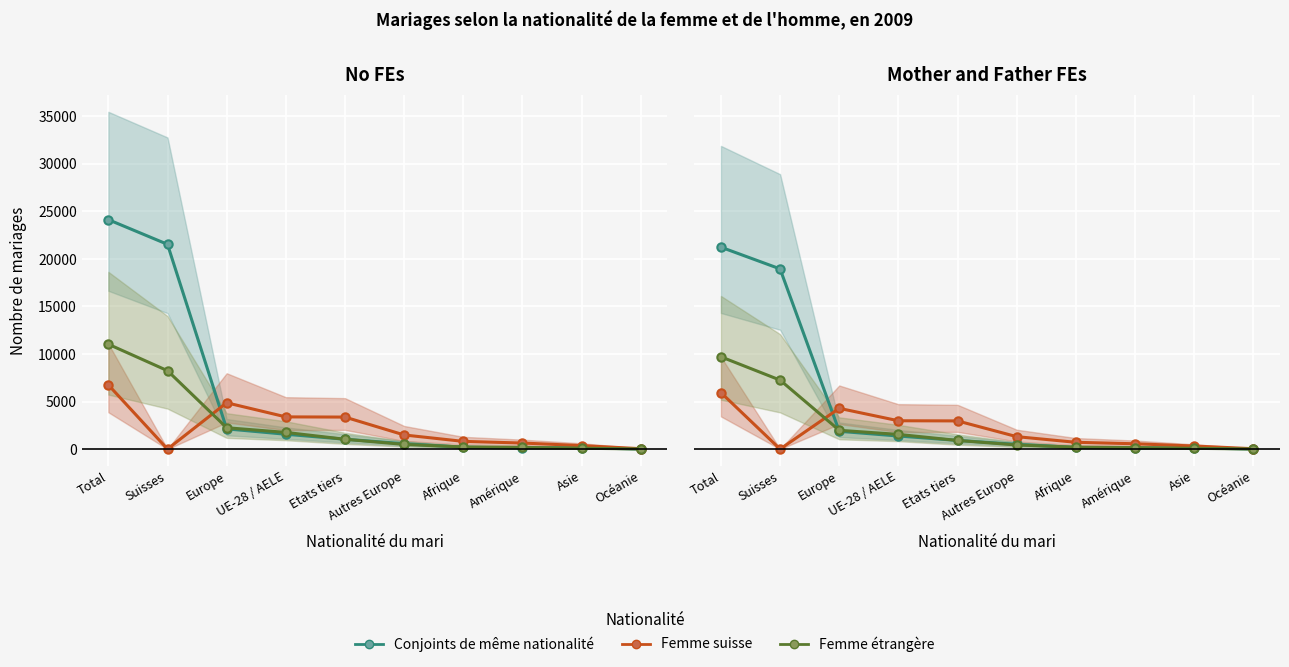

Reading left to right, extract all data points from this chart.

Conjoints de même nationalité: 21238.8	18953.4	1870.9	1373.7	911.7	497.2	172.5	102.1	132.9	0.0
Femme suisse: 5942.6	0.0	4286.5	2979.7	2963.0	1306.8	712.8	558.8	323.0	36.1
Femme étrangère: 9706.4	7255.6	1976.5	1543.5	907.3	433.0	197.1	157.5	78.3	13.2